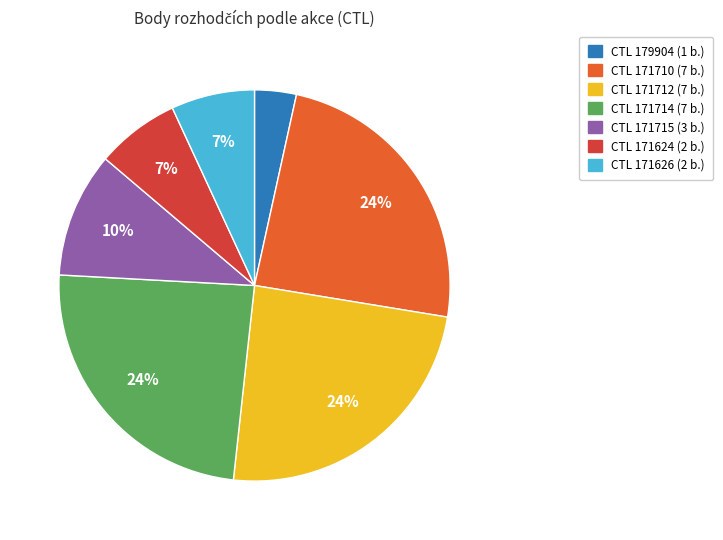

To the nearest percent, what is the difference between the largest and smallest slice percentages?

21%